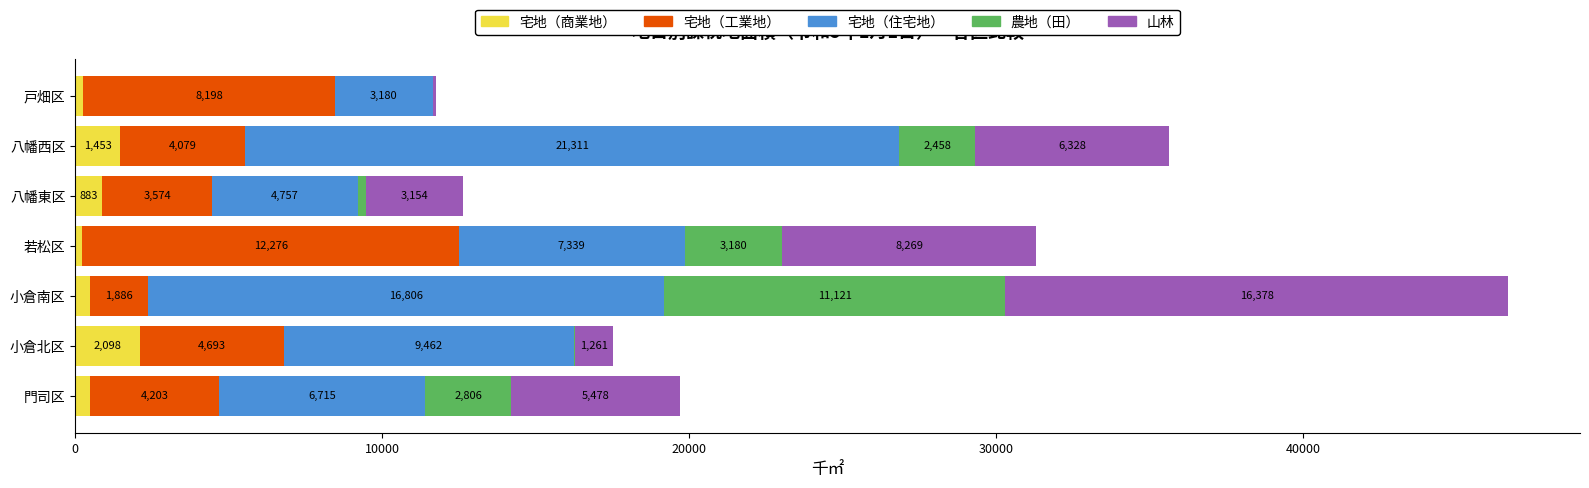

What is the total value across all series at 八幡東区?

12616